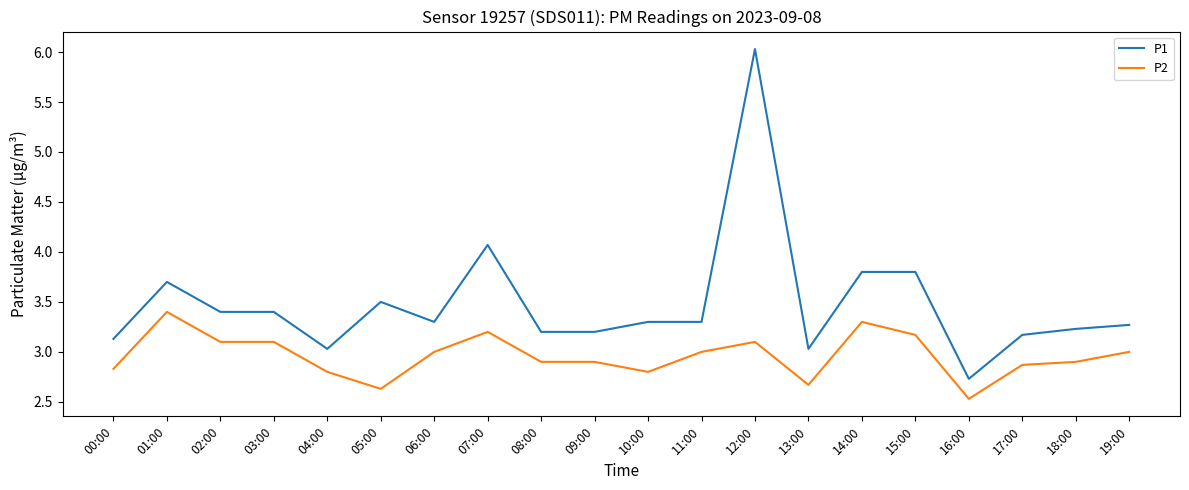

Rank the series by their average value, from highest to lowest.

P1, P2